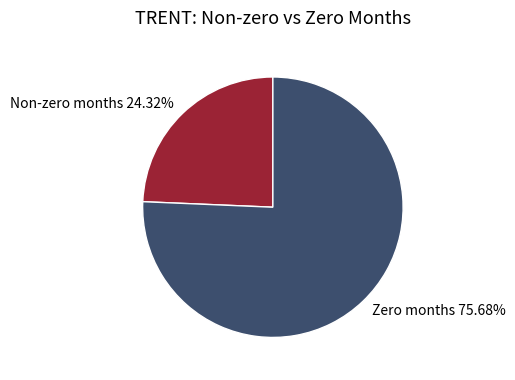

How many segments does this pie chart have?

2